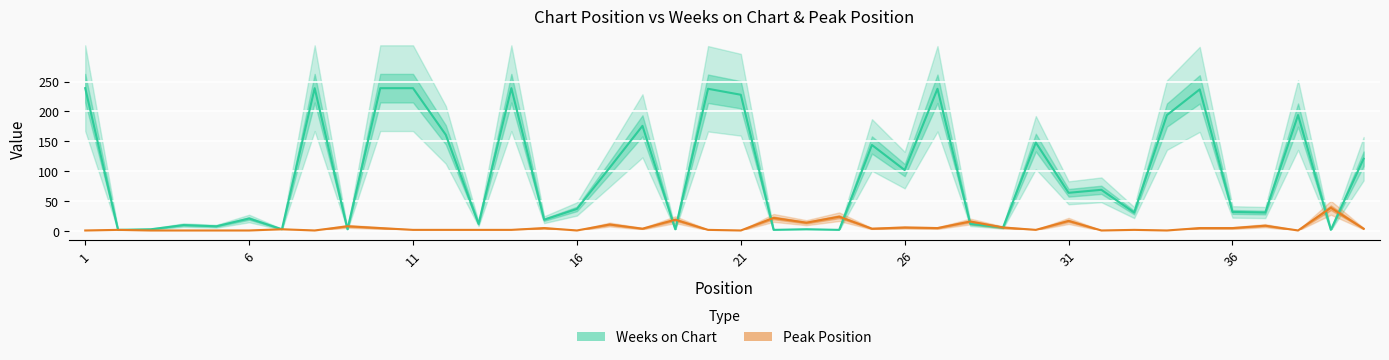

At which category does the chart reach its minimum across all series?

1